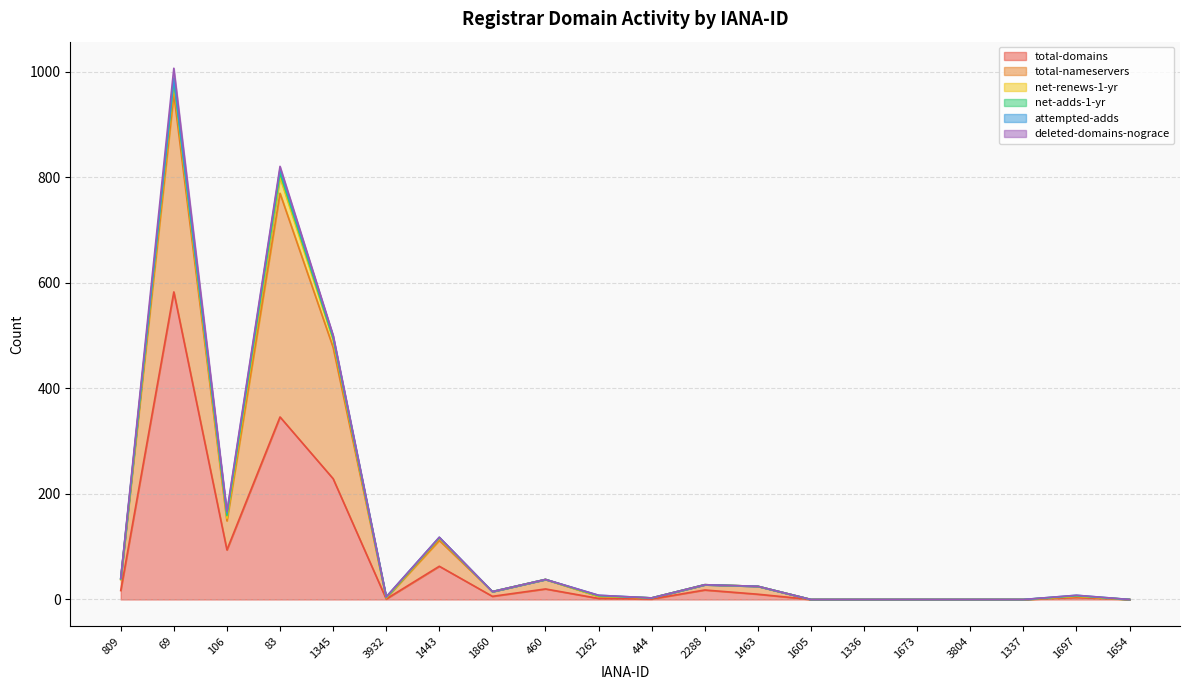

Does the chart display data point markers on the line(s)?

No